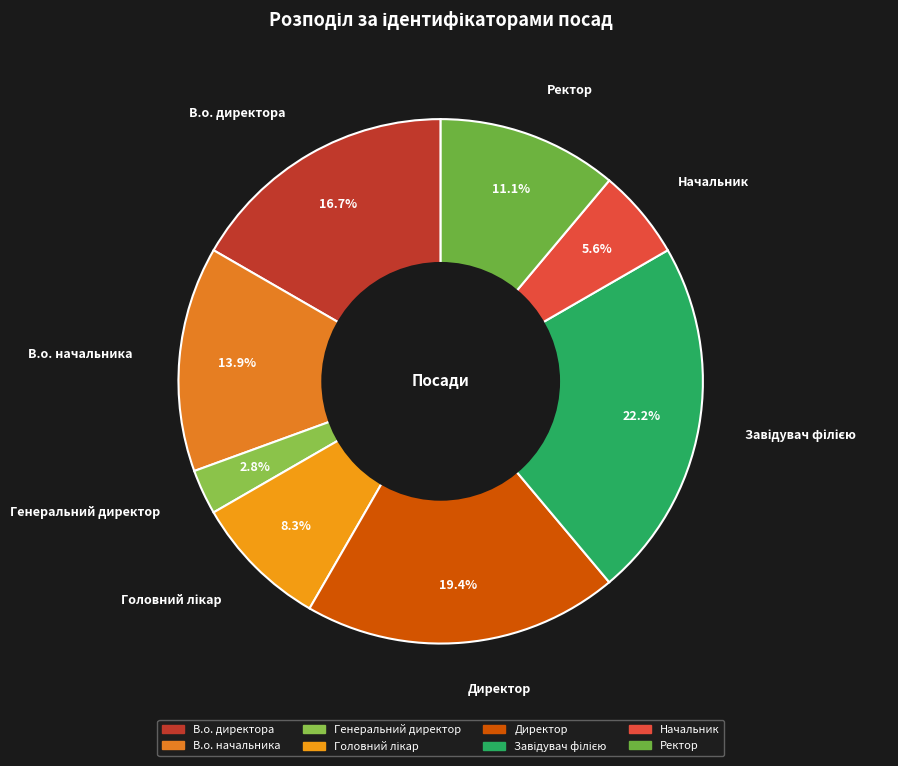

Do Директор and Начальник together represent more than half of the pie?

No